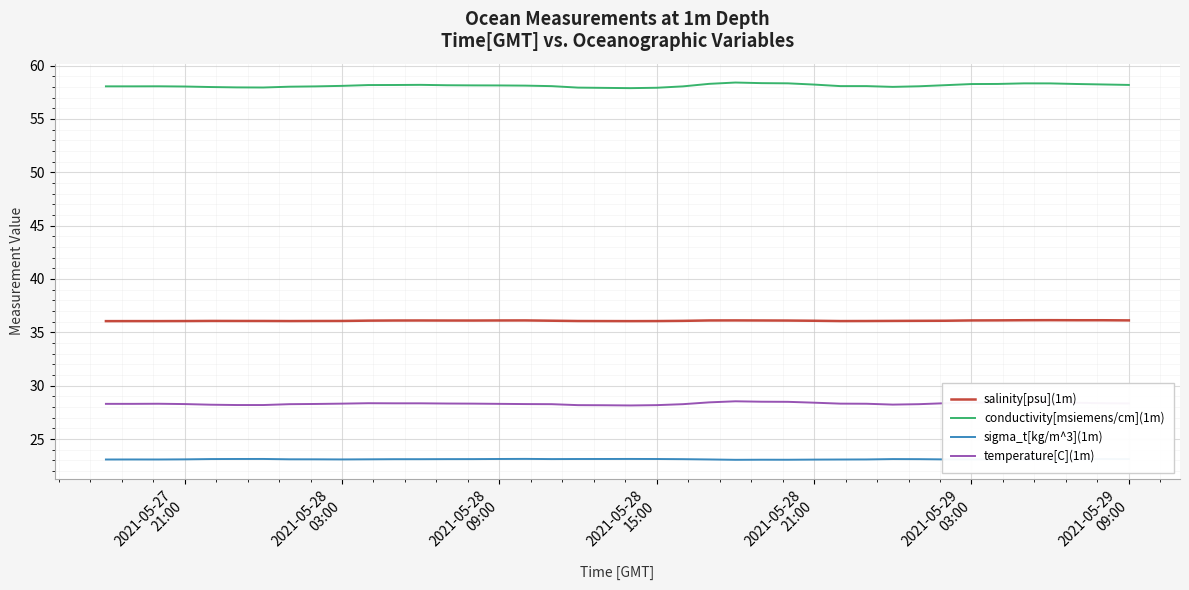

What is the maximum value for temperature[C](1m)?

28.5